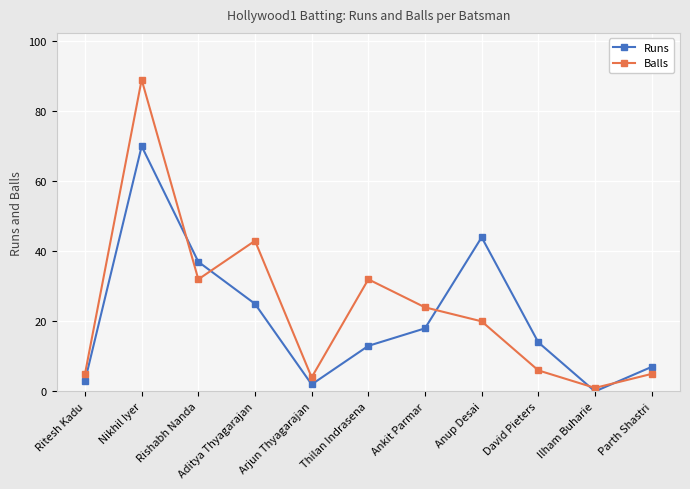

What are all the series names shown in the legend?

Runs, Balls